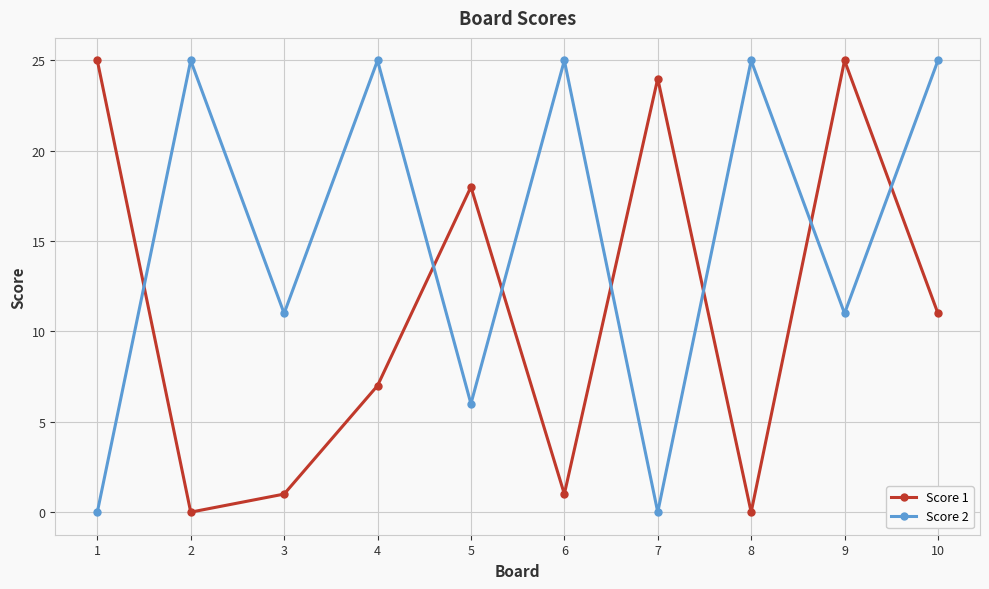

Which series changed the most between 3 and 6?

Score 2